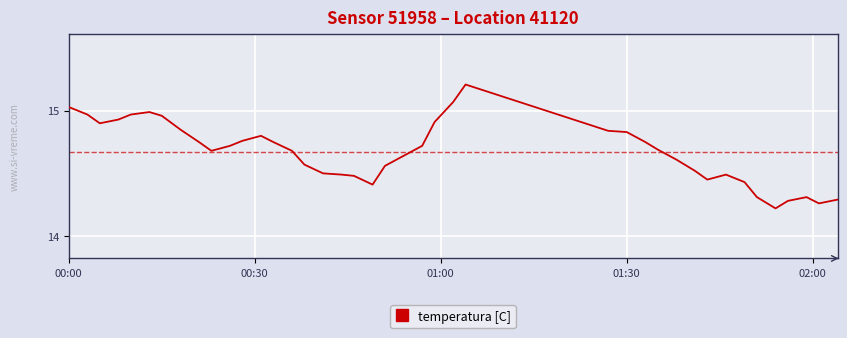

What is the greatest value displayed?

15.2